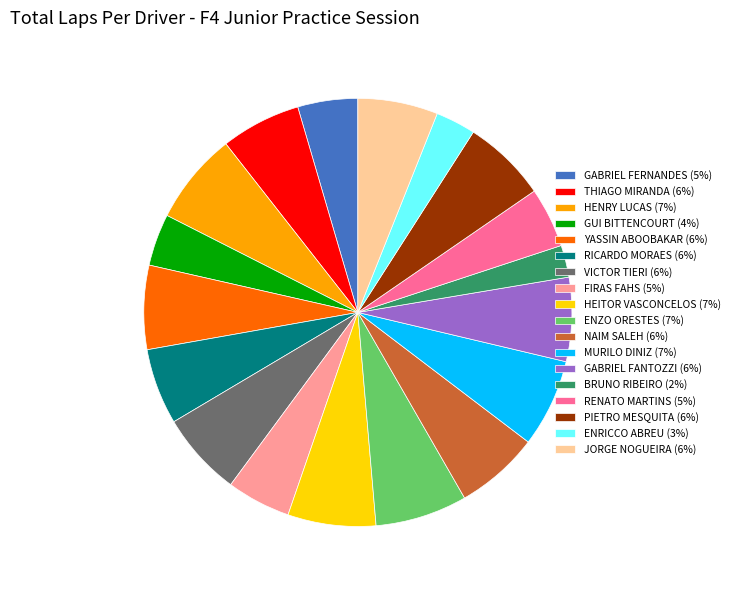

What is the ratio of the value at THIAGO MIRANDA (6%) to the value at RICARDO MORAES (6%)?

1.1